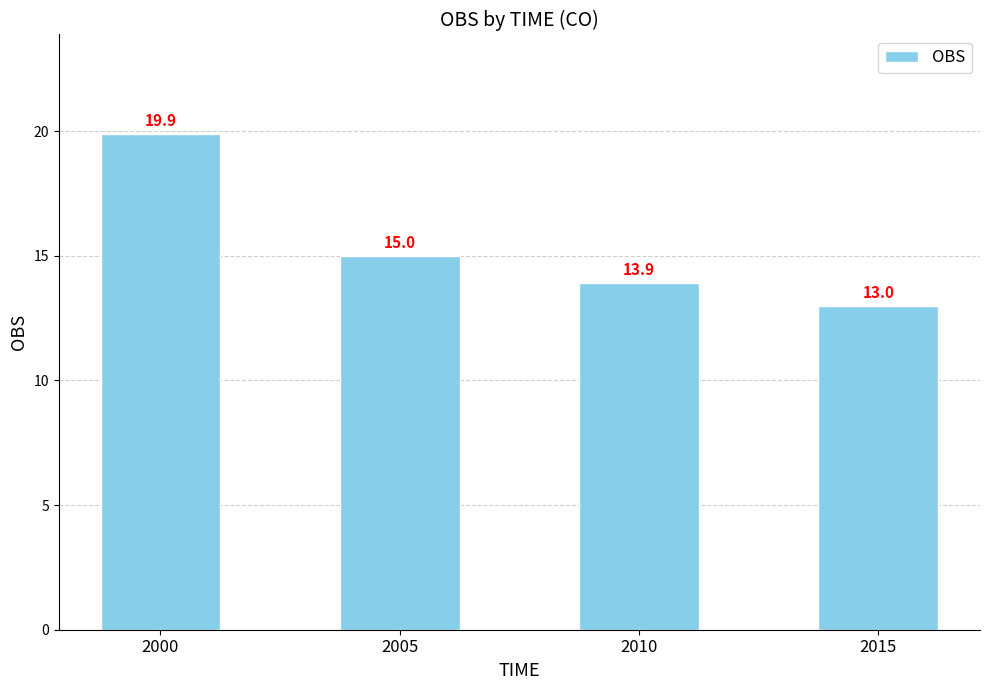

Approximately how many times larger is the value at 2010 compared to 2000?

0.7